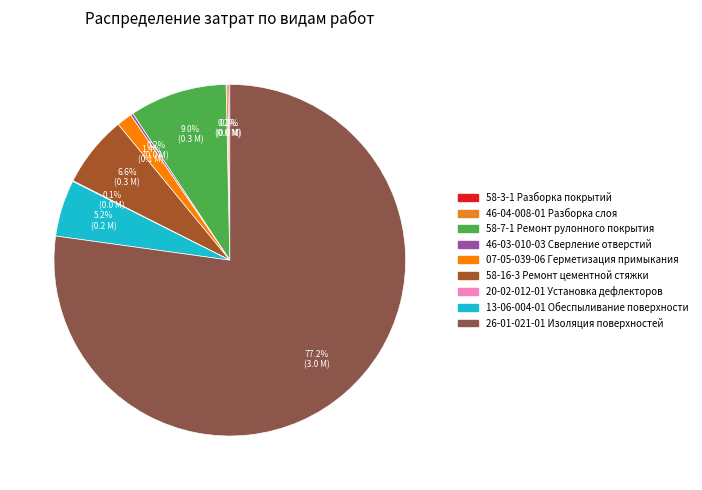

Which category has the biggest portion of the pie?

26-01-021-01 Изоляция поверхностей